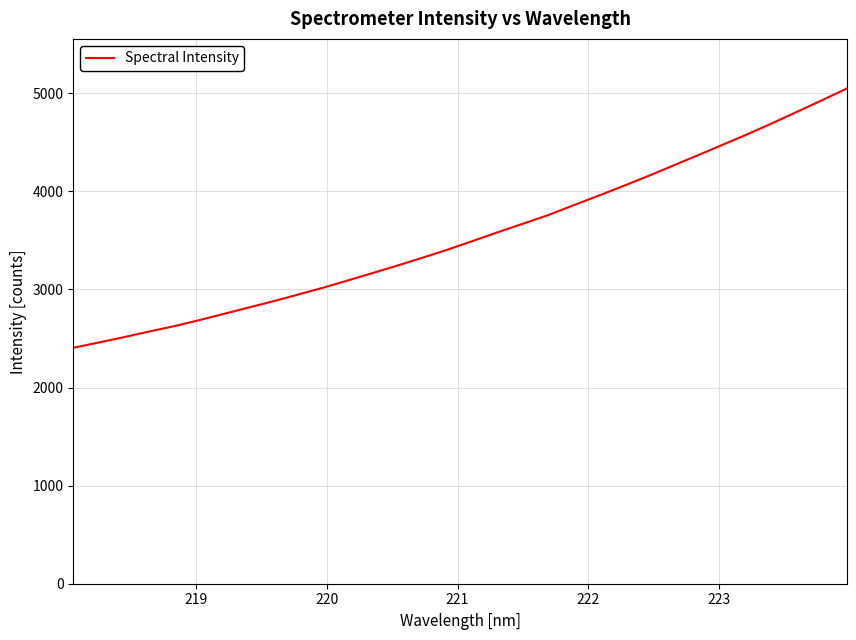

What is the greatest value displayed?

5049.9